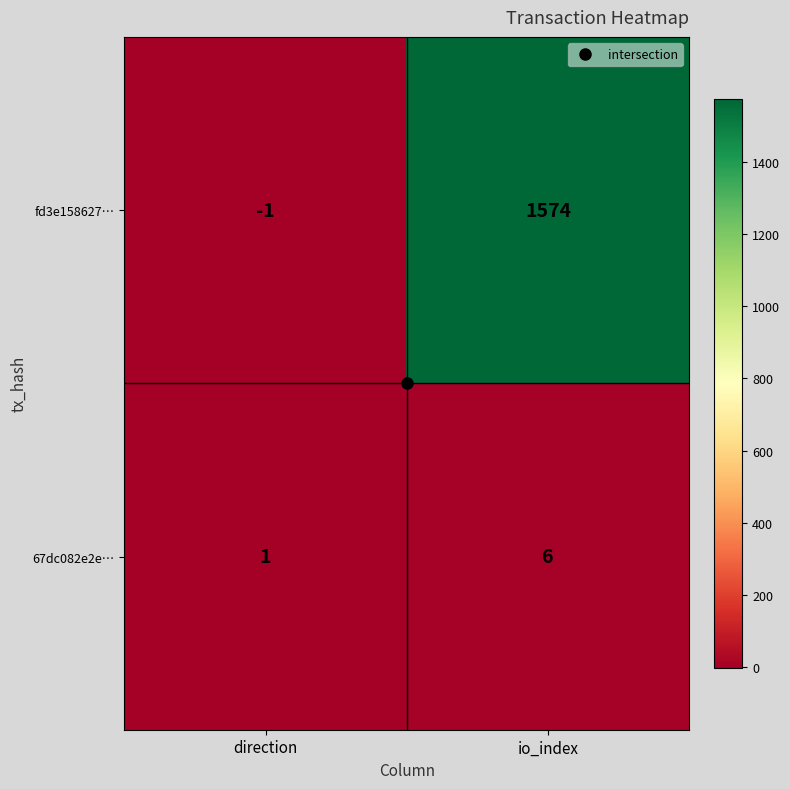

How many positive values does the fd3e158627… series have?

1